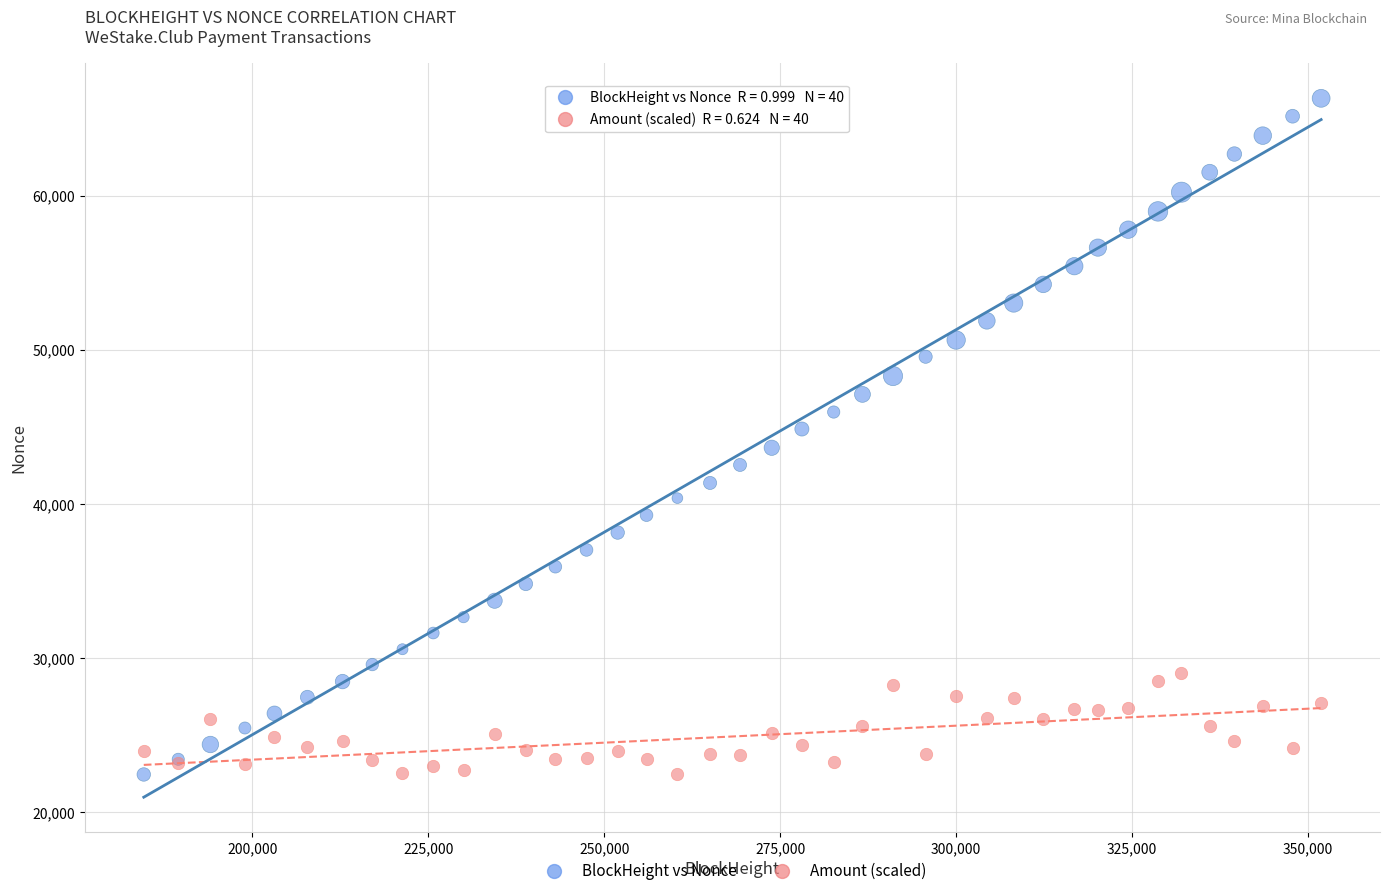

What are all the series names shown in the legend?

BlockHeight vs Nonce, Amount (scaled)